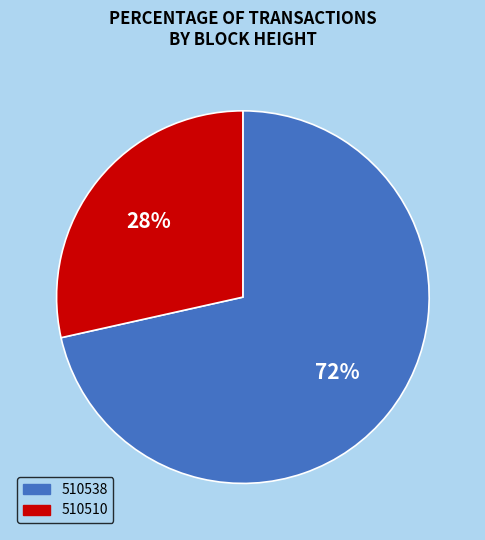

Is the sum of 510510 and 510538 greater than half?

Yes